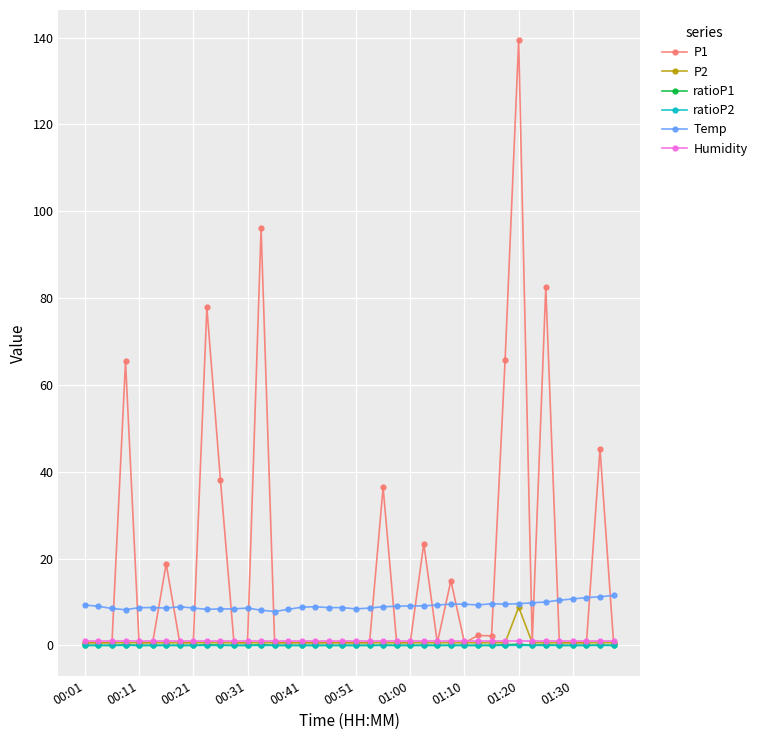

In ratioP2, how many points are higher than both neighbors (excluding endpoints)?

1